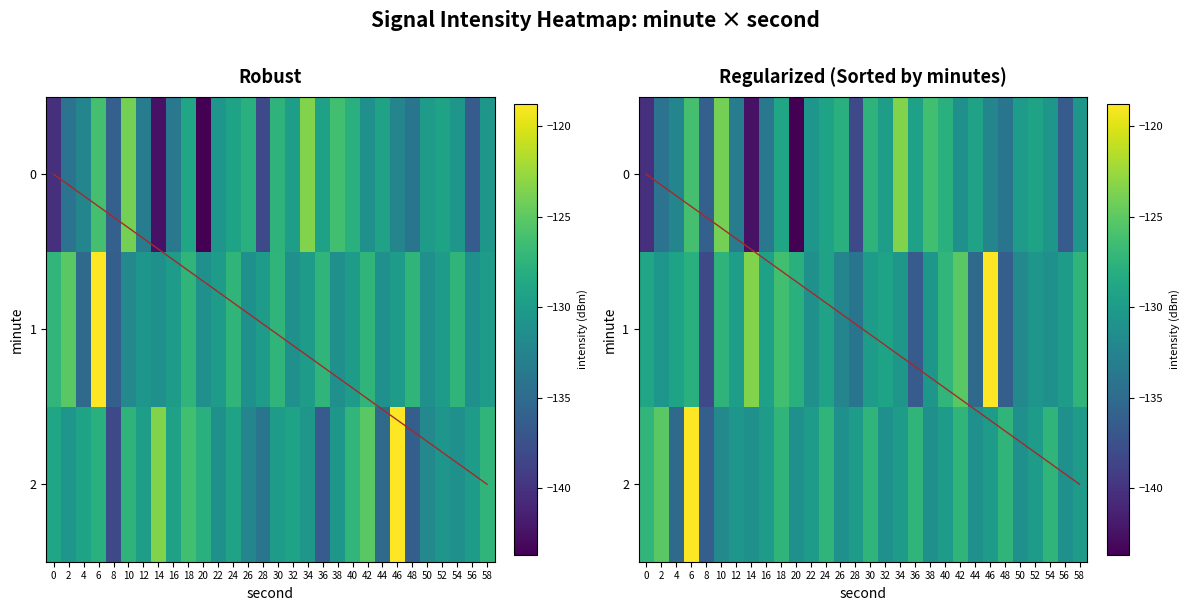

Which has a higher value, 28 or 14?

28